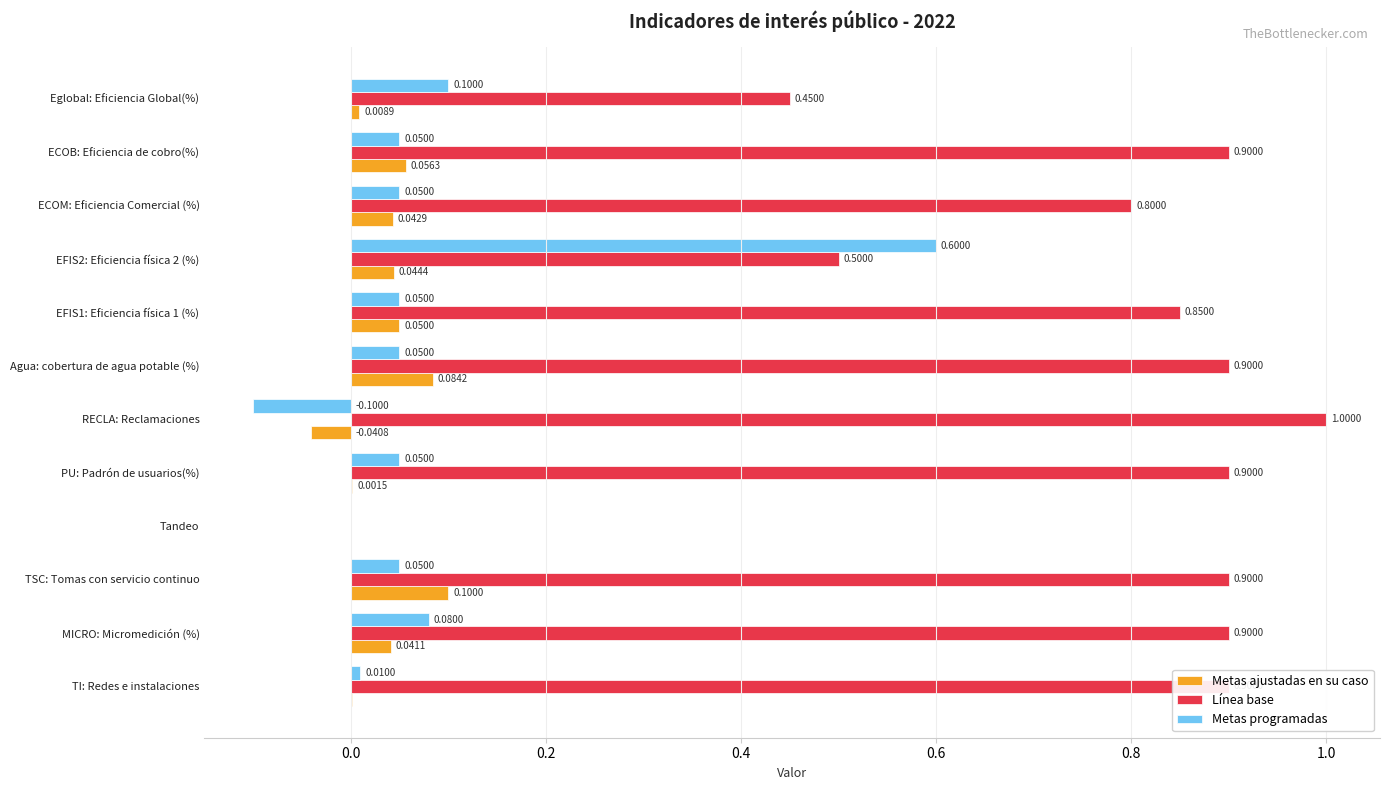

Where is Metas programadas nearest to the value 0?

Tandeo